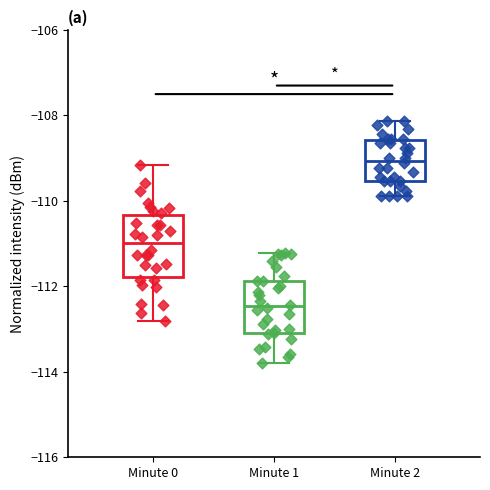

Reading left to right, read every box against the y-axis: the position of its median line, the range the box covers, and the ends of its whiskers. The values are not printed on the chart, so give them approximately, as read against the axis.

Minute 0: median -111.0, box -111.8 to -110.4, whiskers -112.8 to -109.2
Minute 1: median -112.4, box -113.0 to -111.8, whiskers -113.8 to -111.2
Minute 2: median -109.0, box -109.6 to -108.6, whiskers -109.8 to -108.2